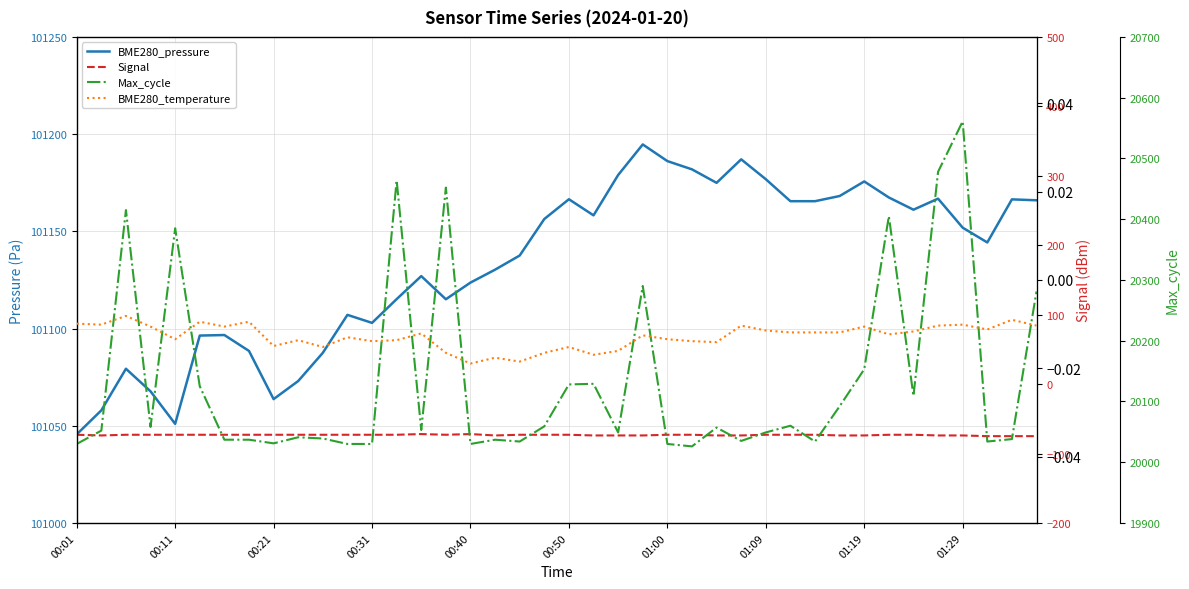

The BME280_temperature series shows 2.1 at 00:21. True or false?

True